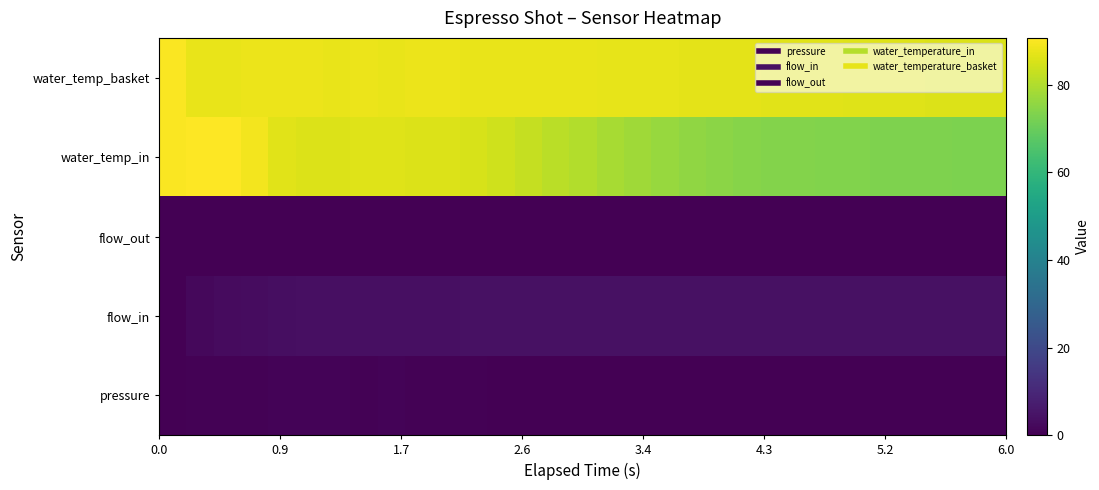

List the series in order of their peak value, highest first.

water_temp_in, water_temp_basket, flow_in, pressure, flow_out